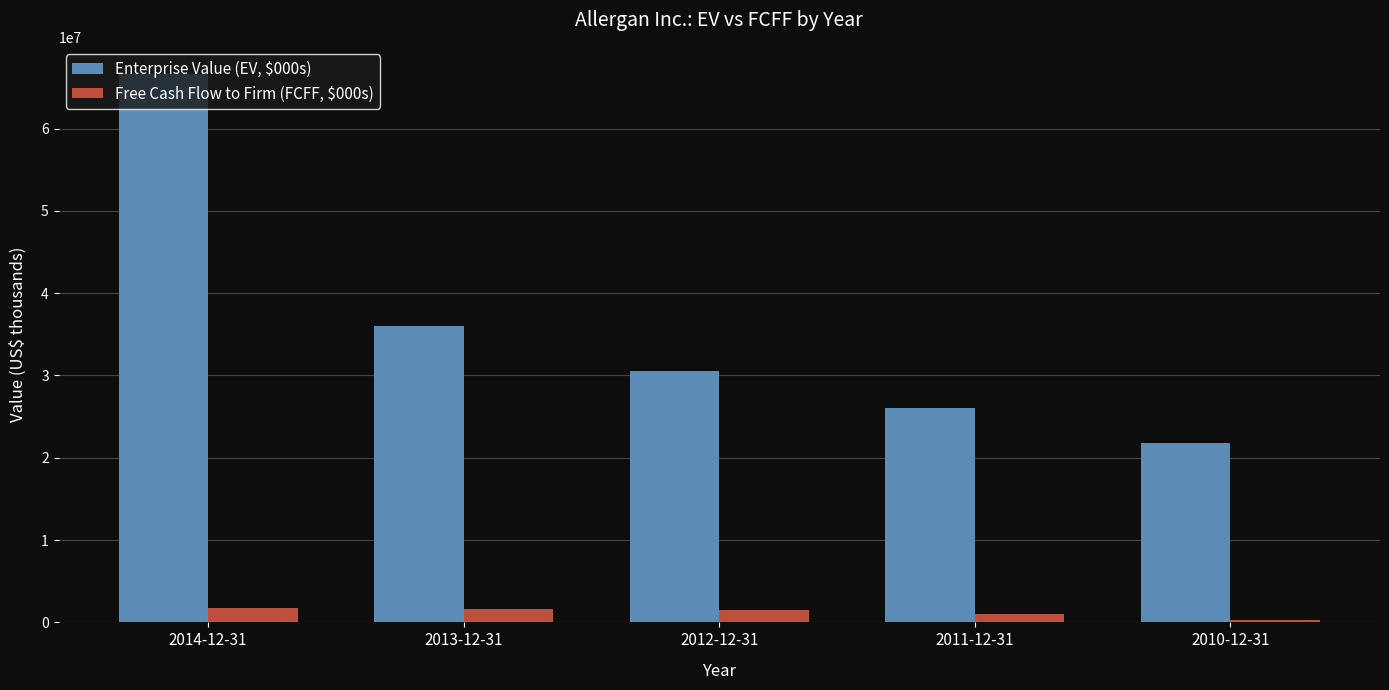

How many categories are shown in the chart?

5